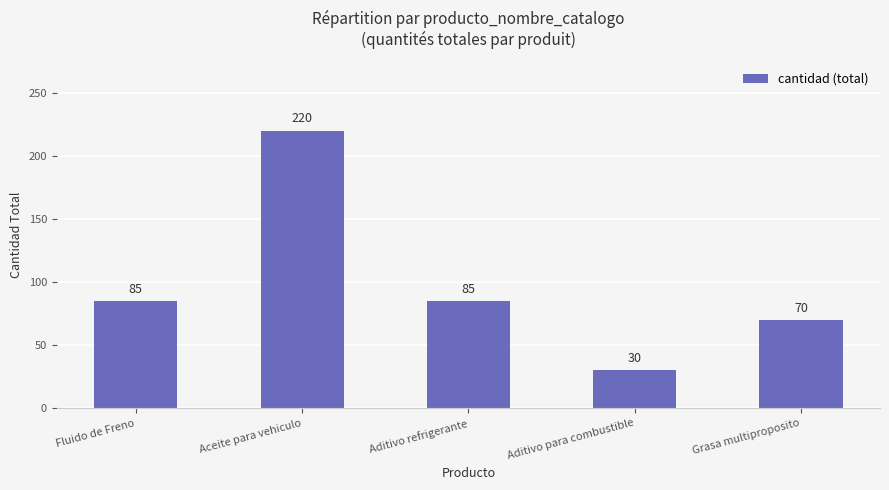

What is the minimum value shown in the chart?

30